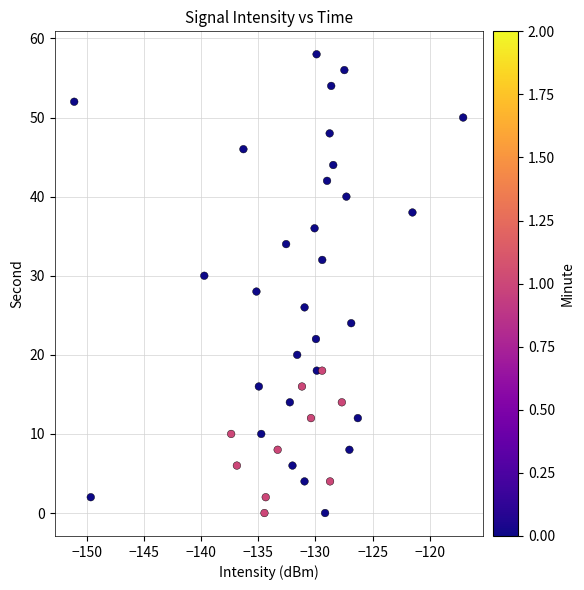

What is the range of Y values (max minus min)?

58